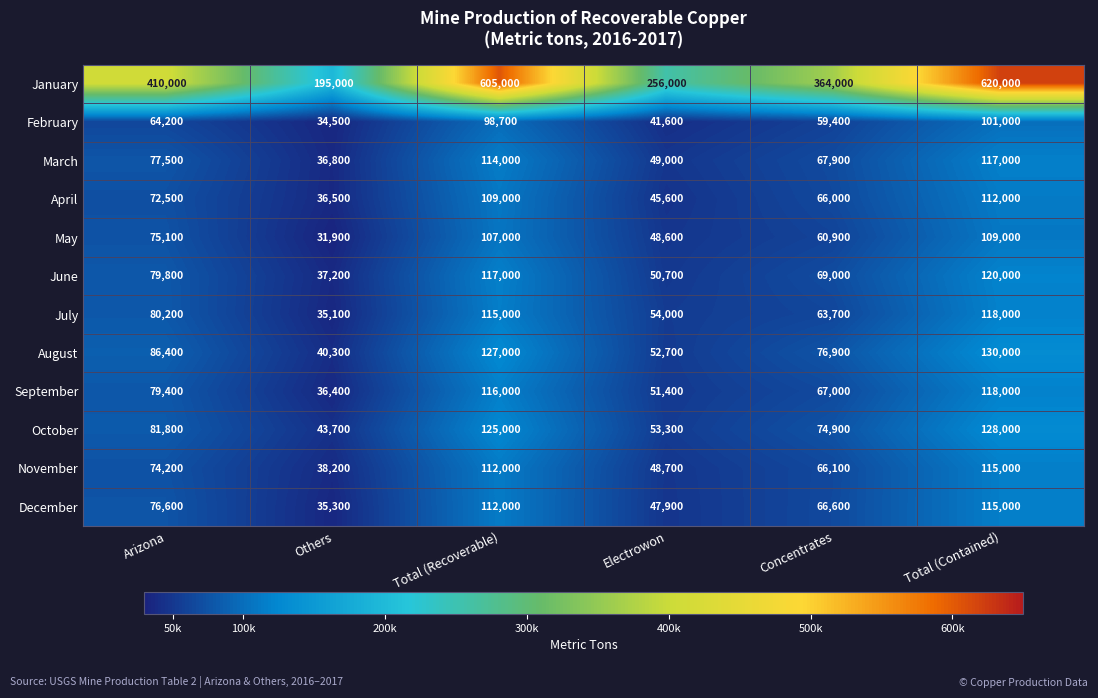

What is the spread (max minus min) of values at Others?

163100